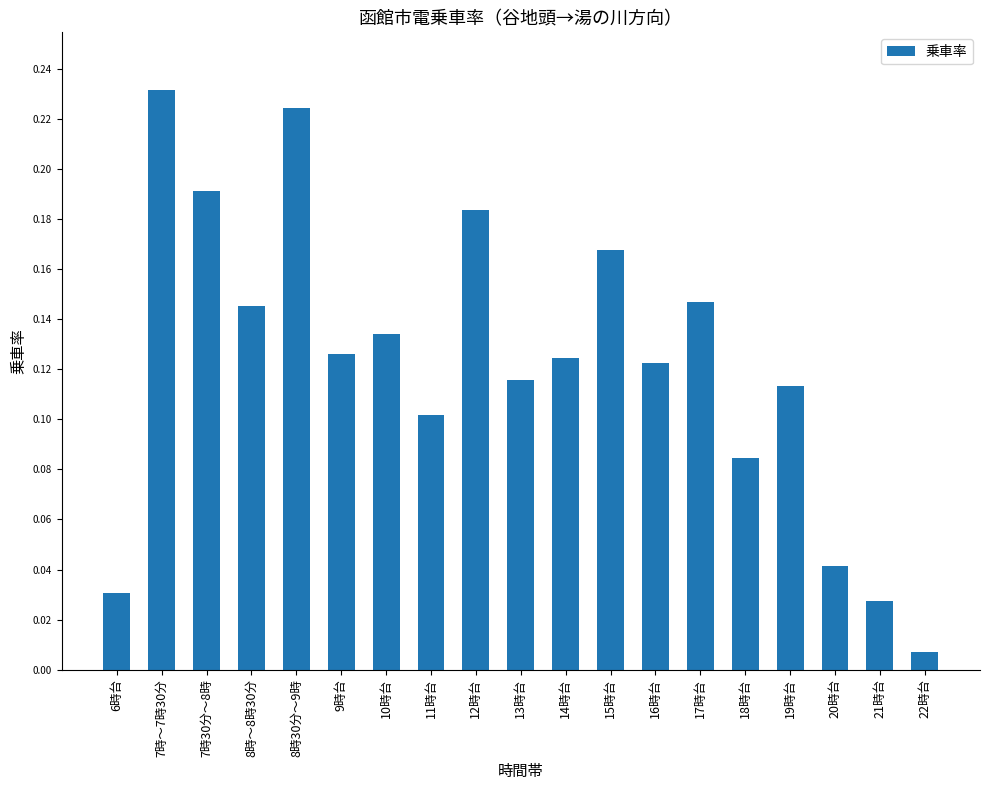

Between 7時～7時30分 and 21時台, which is larger?

7時～7時30分